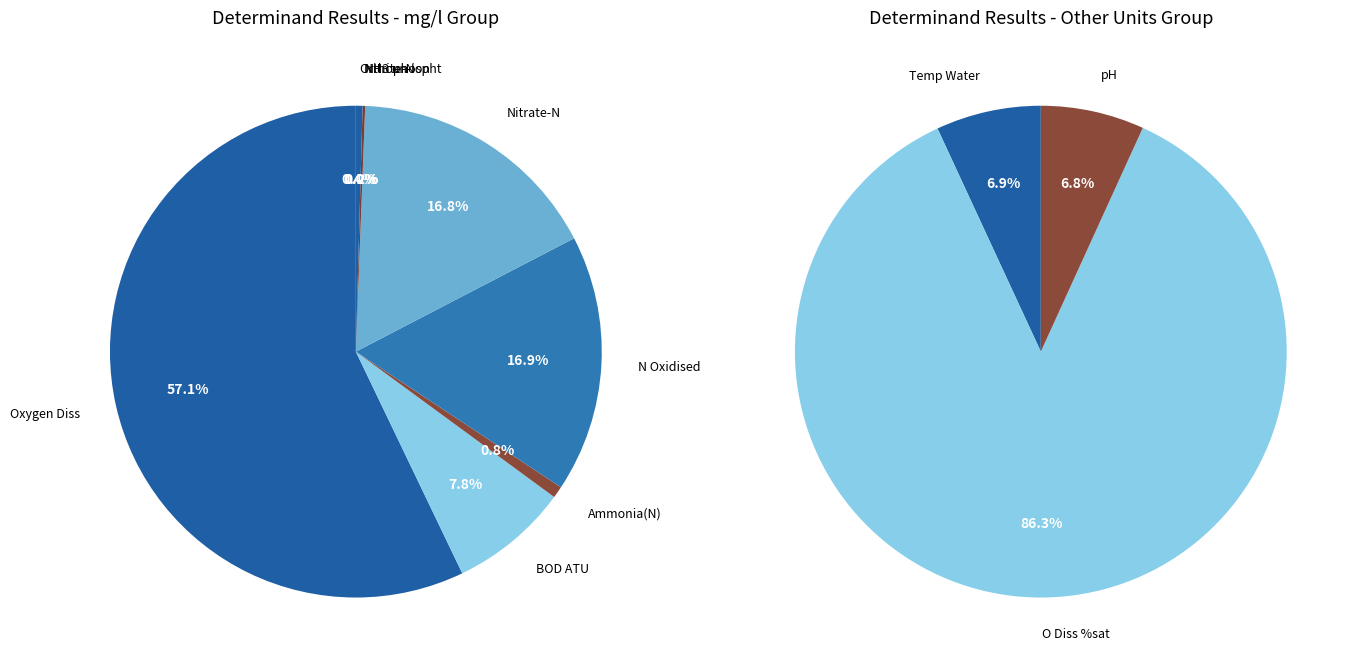

What is the smallest slice in the pie chart?

NH3 un-ion